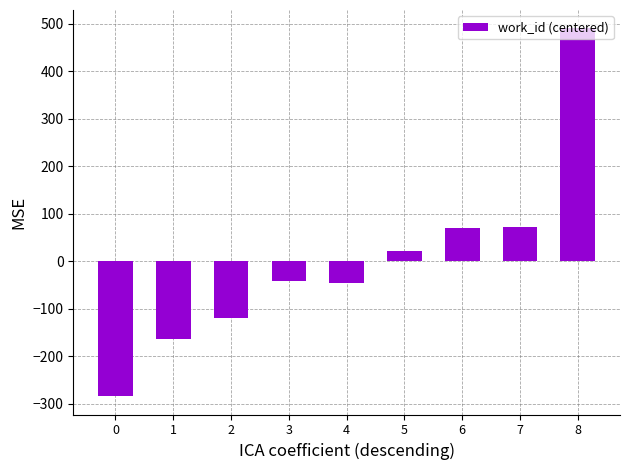

What is the difference between the values at 2 and 8?

609.0